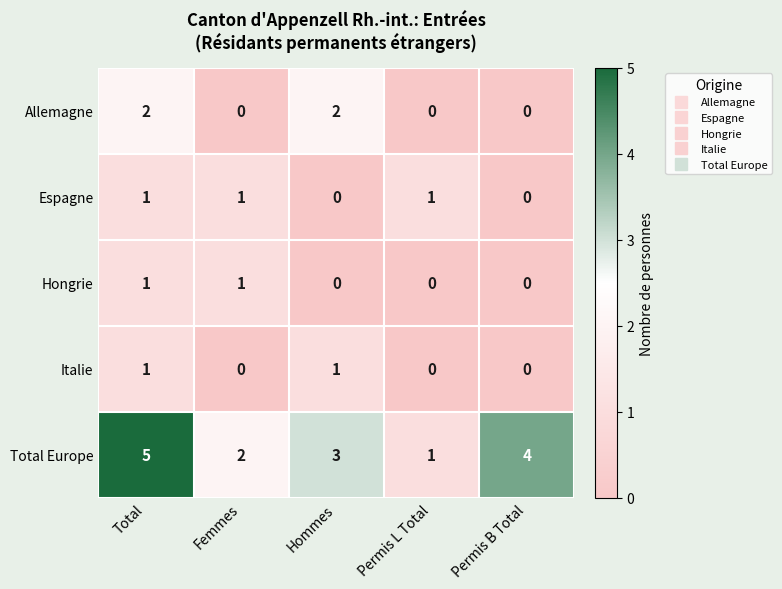

What is the difference between the maximum and second lowest values in the Total Europe series?

3